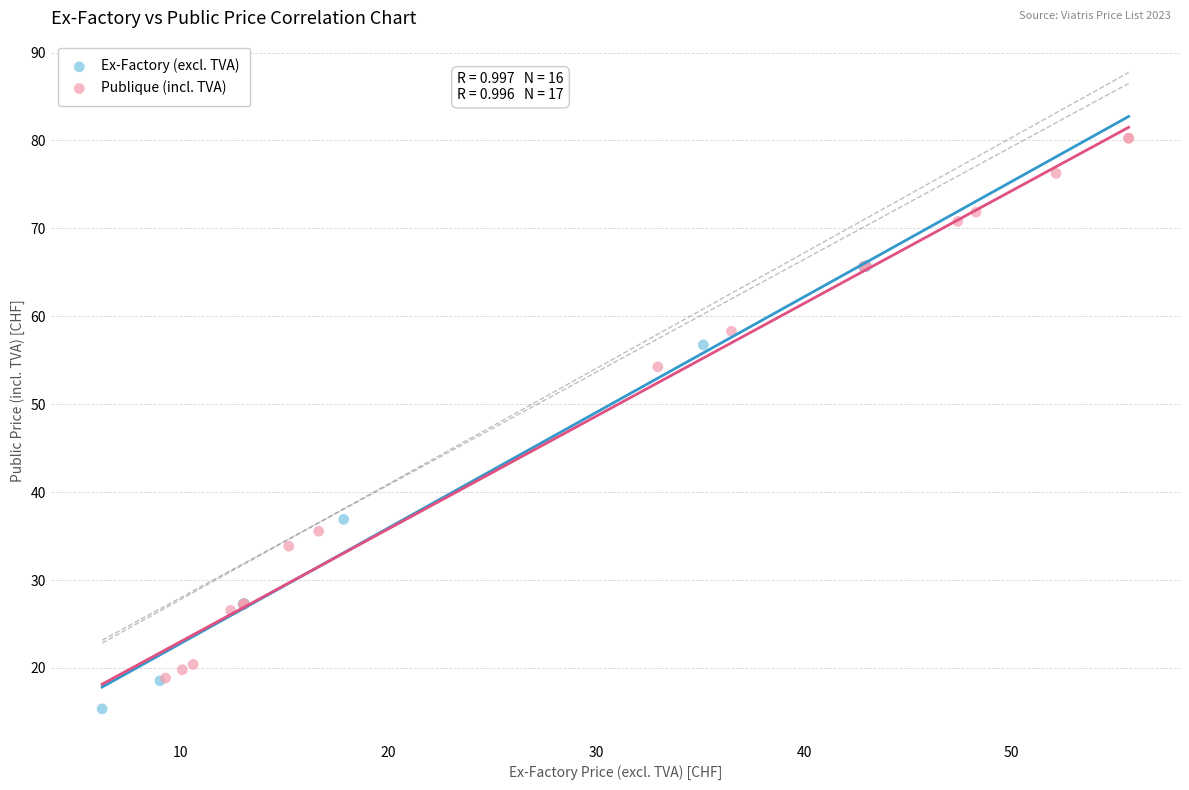

Which series contains the lowest Y value?

Ex-Factory (excl. TVA)